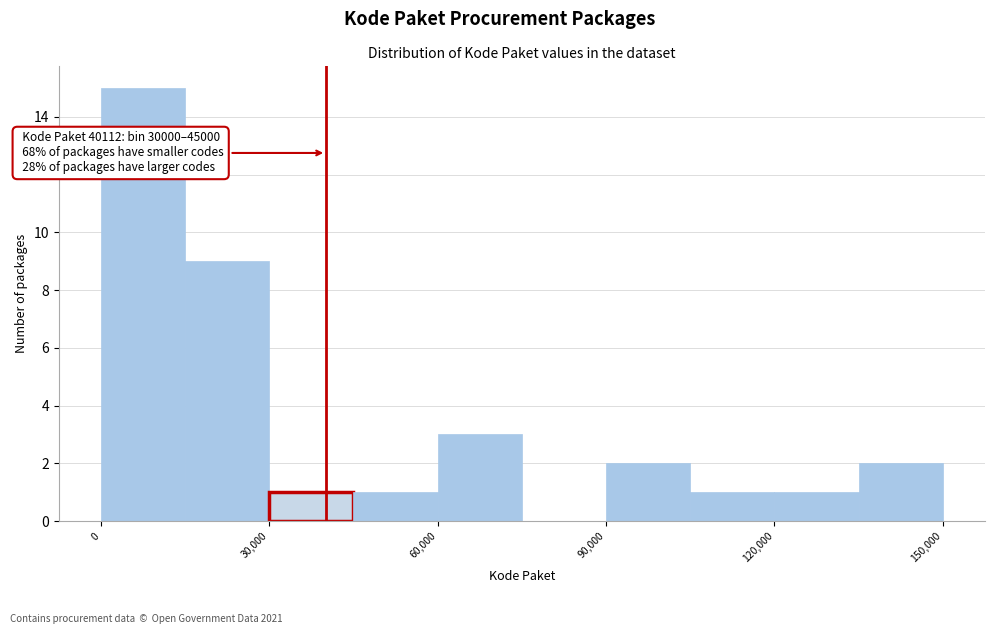

Read against the x-axis, roughly where is the centre of the tallest bar?

10000